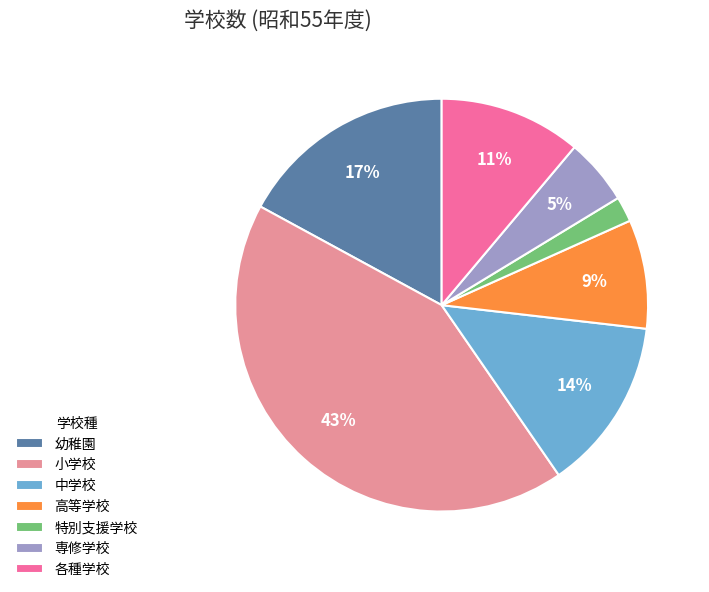

Combined, do 幼稚園 and 各種学校 account for over 50%?

No